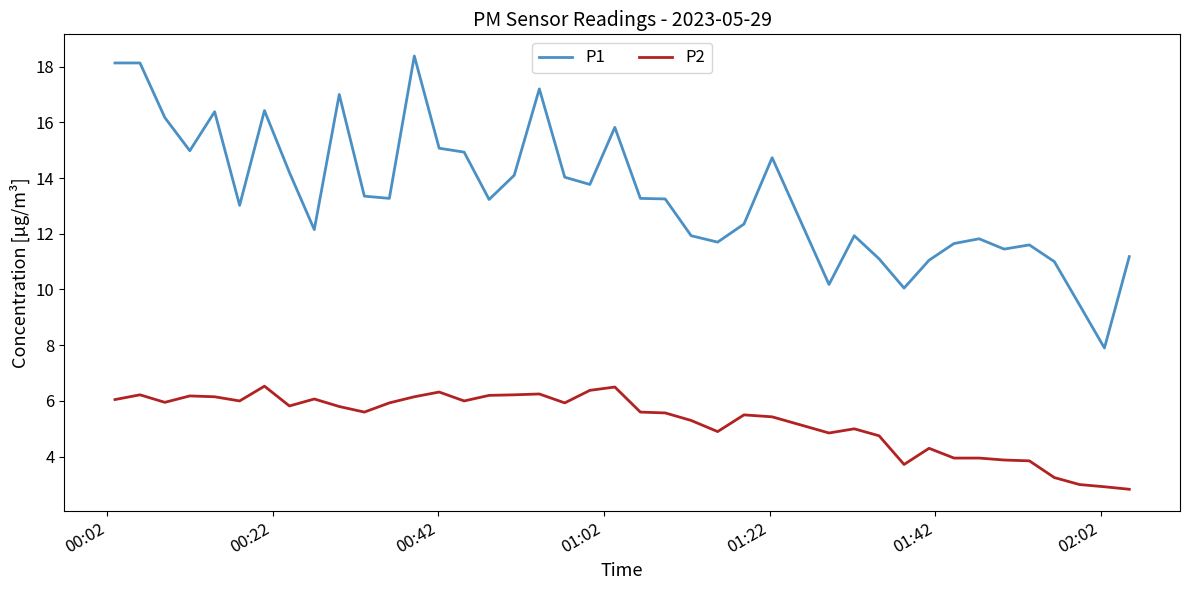

What is the maximum value shown in the chart?

18.4